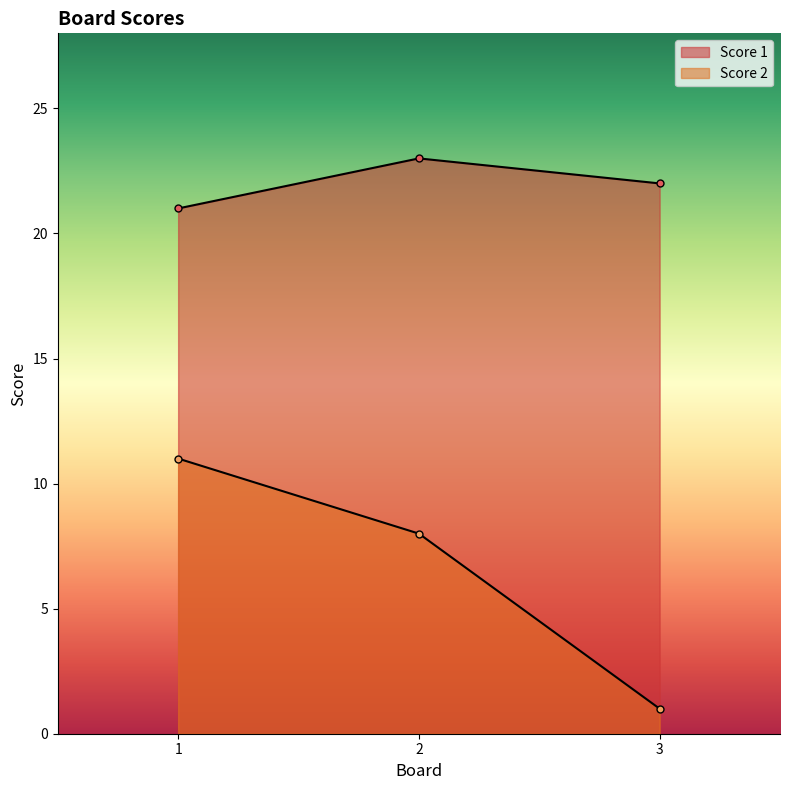

What is the value of the Score 1 point at the 1st from the left?

21